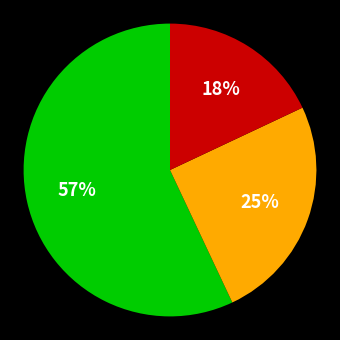

To the nearest percent, what is the average slice percentage?

33%